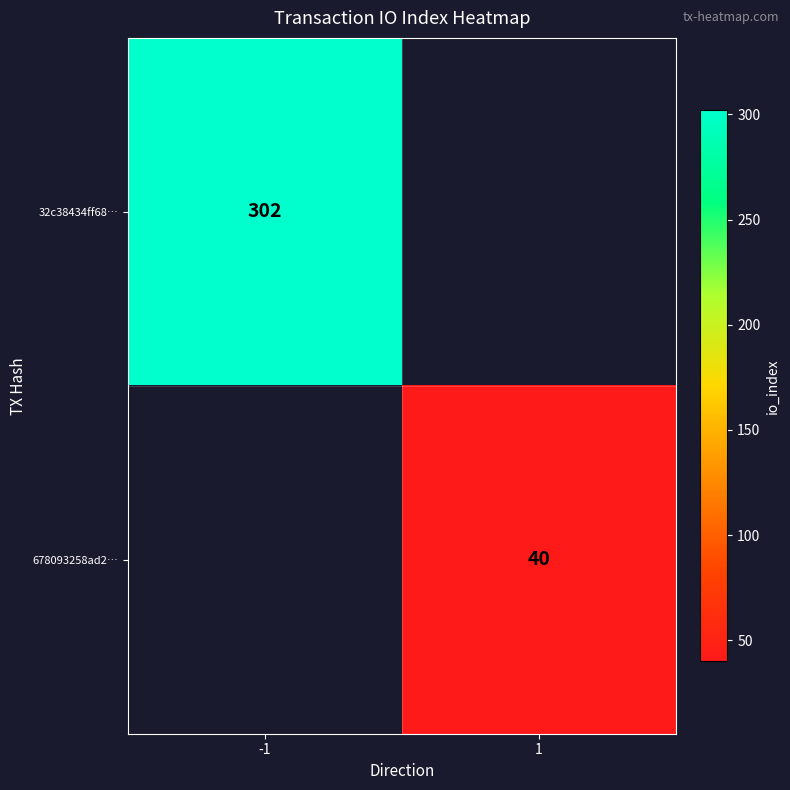

The value of 32c38434ff68… at -1 is 112. True or false?

False